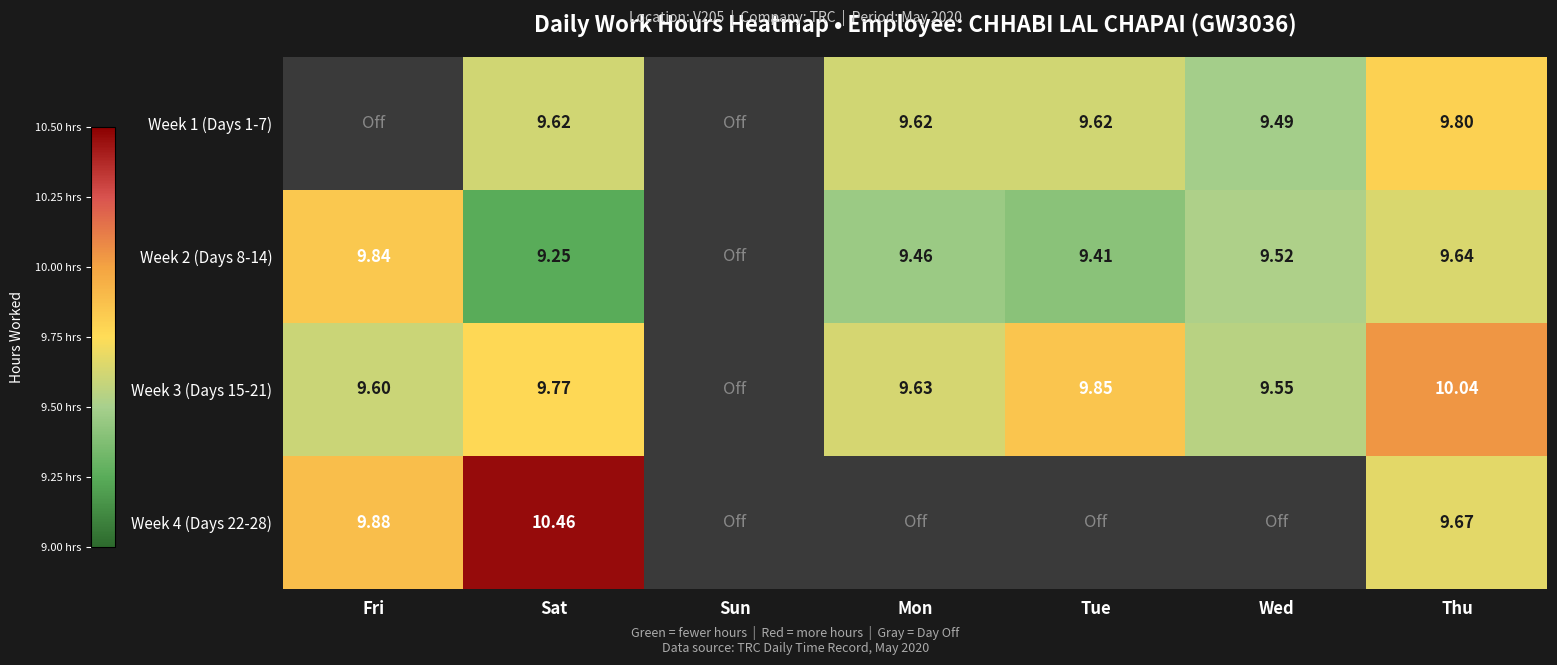

At which category is the sum across all series the highest?

Thu